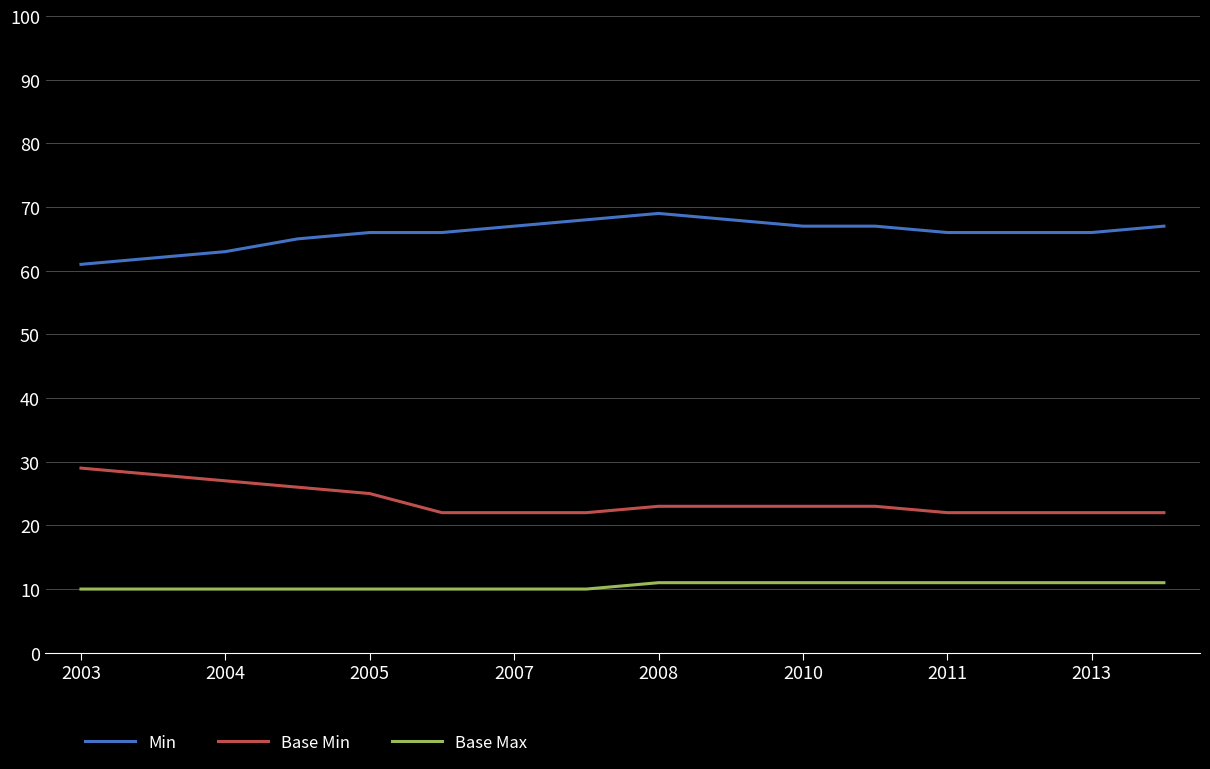

Which series has the largest total across all categories?

Min